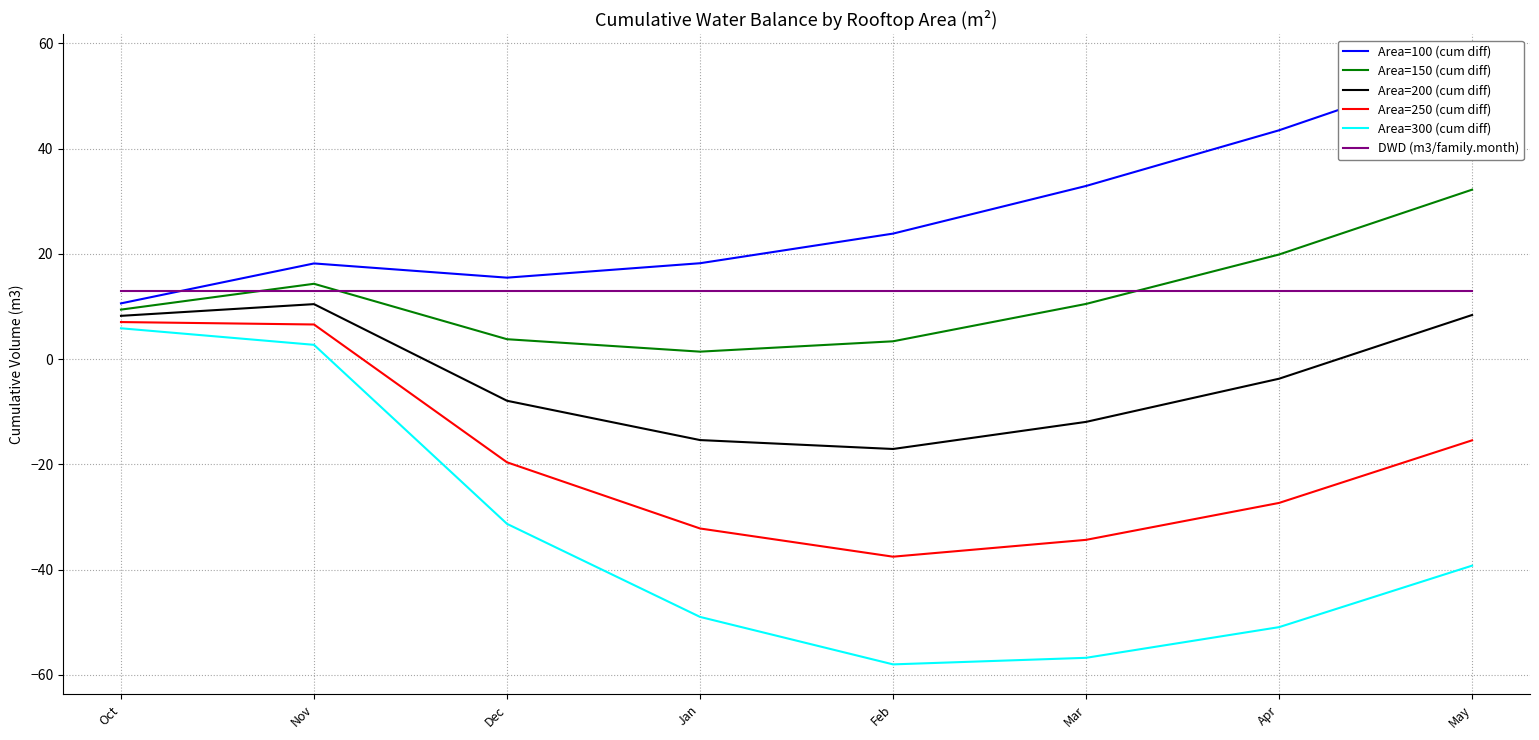

Which series has the largest total across all categories?

Area=100 (cum diff)